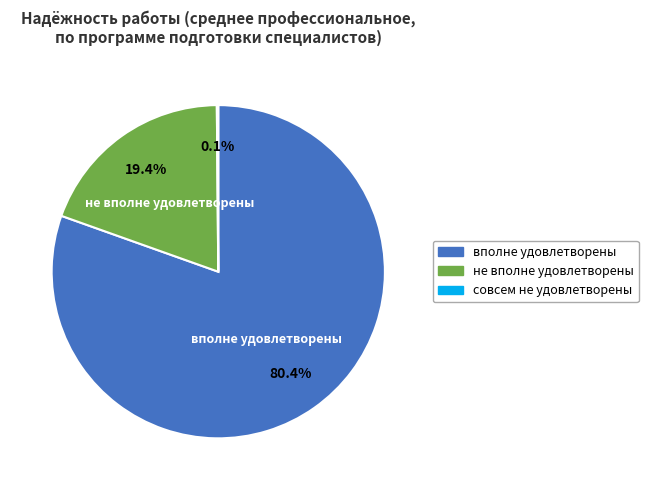

Does вполне удовлетворены account for over 50% of the chart?

Yes